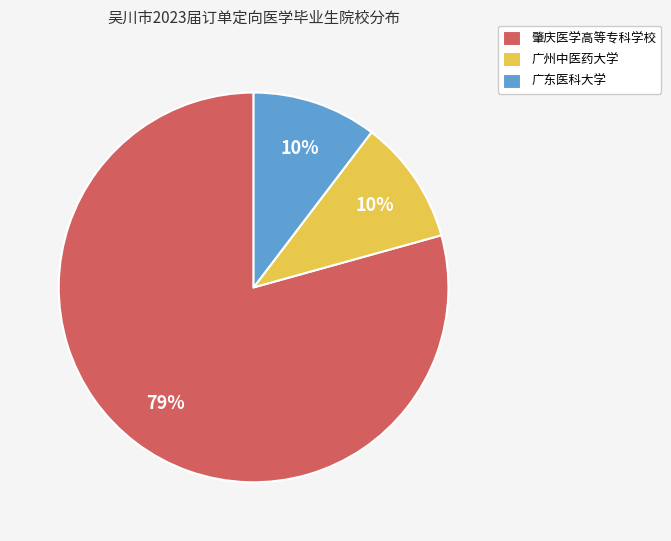

Which category has the biggest portion of the pie?

肇庆医学高等专科学校